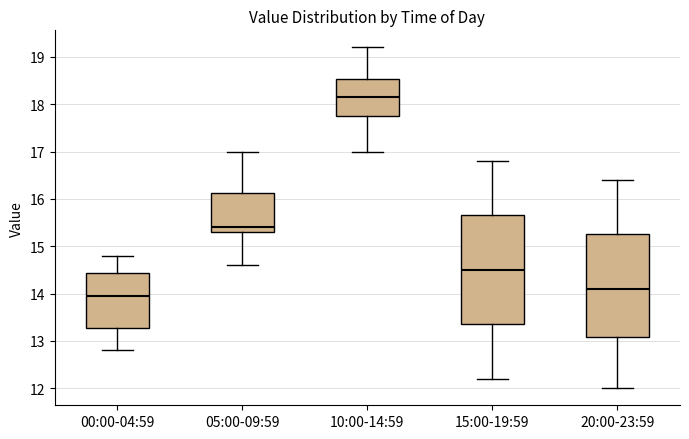

Where does the lower whisker of the box for 05:00-09:59 end on the y-axis? The values are not printed on the chart, so give them approximately, as read against the axis.

14.6